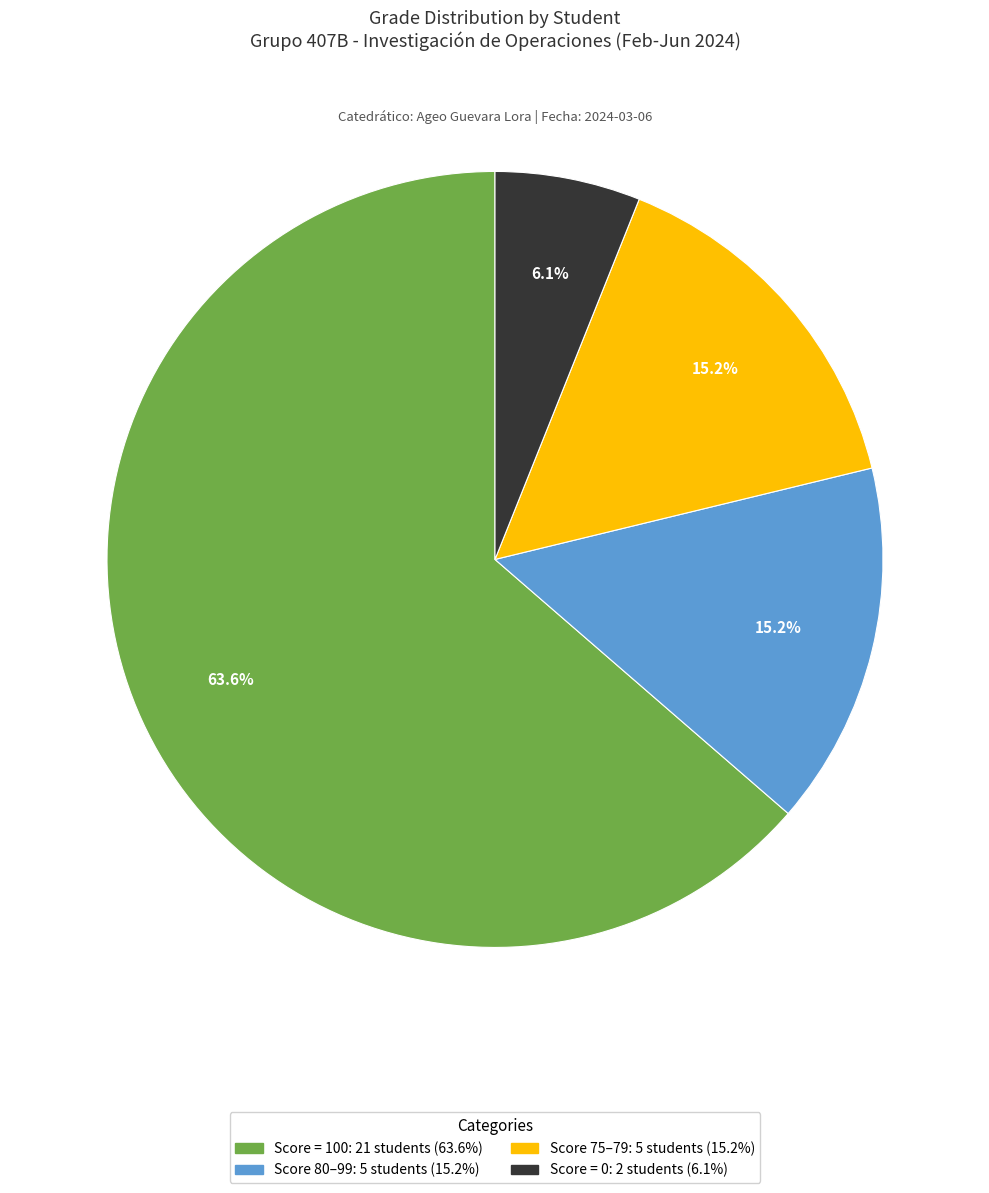

Is there any slice that represents more than half of the pie?

Yes